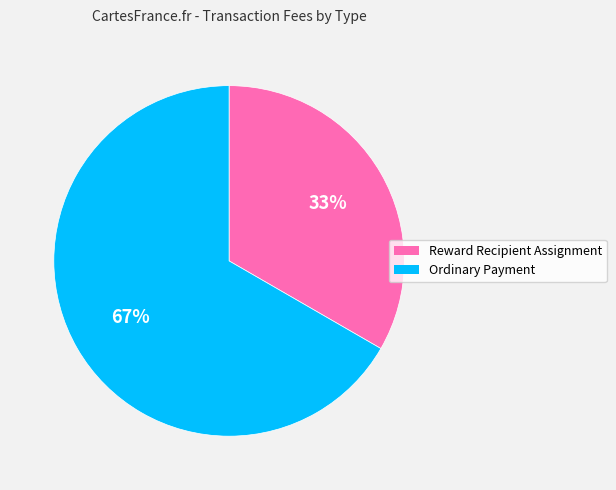

Rank the categories by value from highest to lowest.

Ordinary Payment, Reward Recipient Assignment